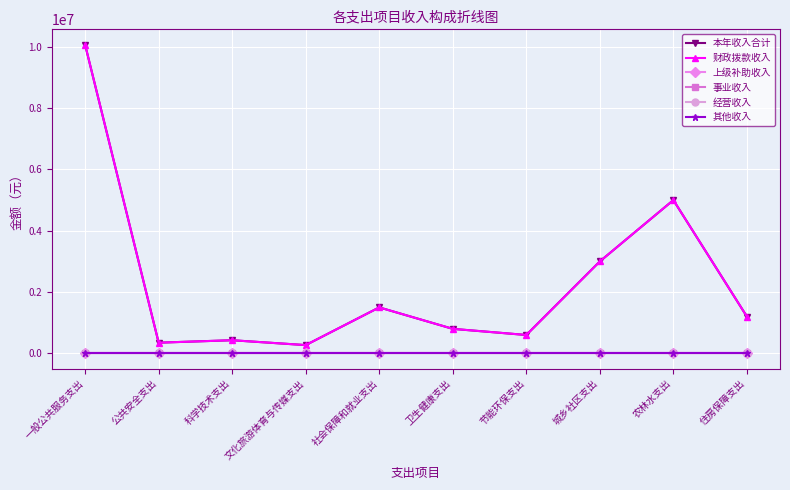

Is this an area chart (filled region under the line)?

No